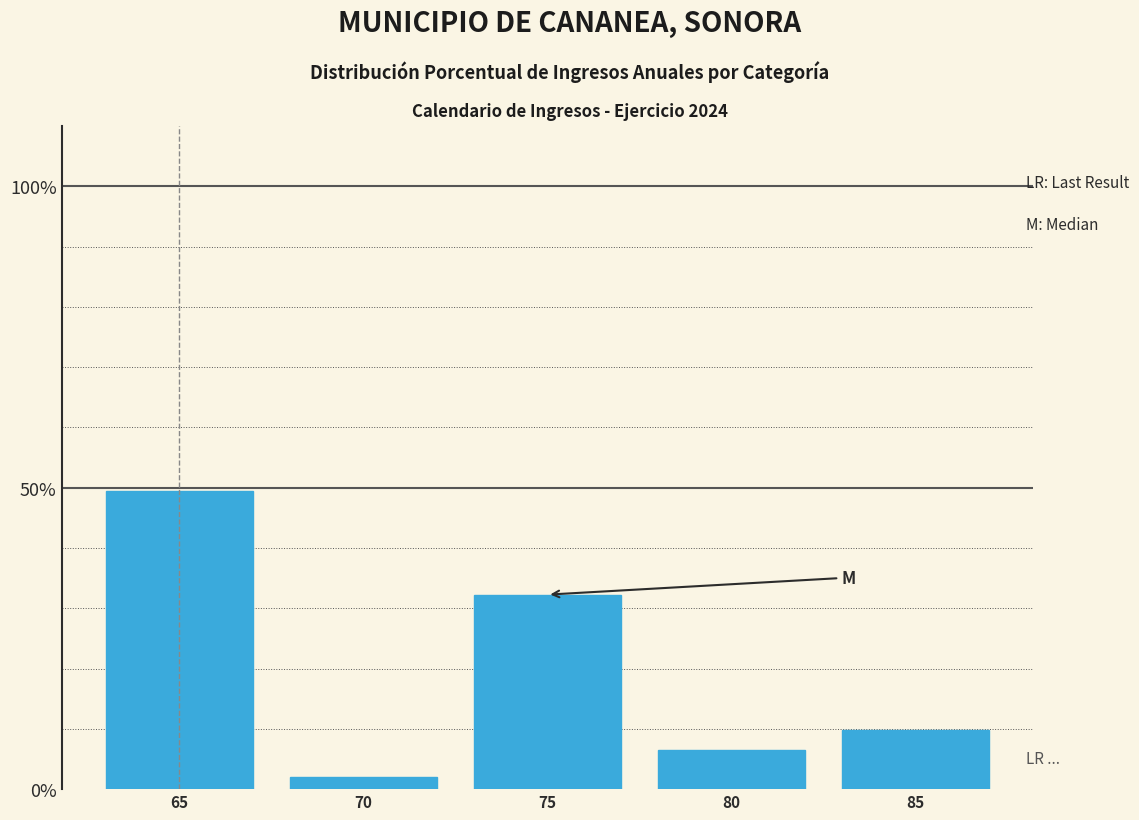

Reading left to right, transcribe all the data shown in this chart.

65=49.5	70=2.0	75=32.3	80=6.4	85=9.8